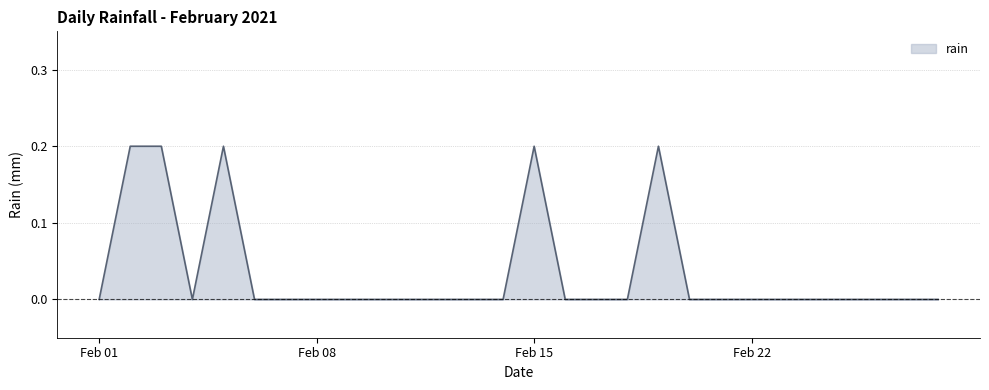

How many lines are shown in the chart?

1